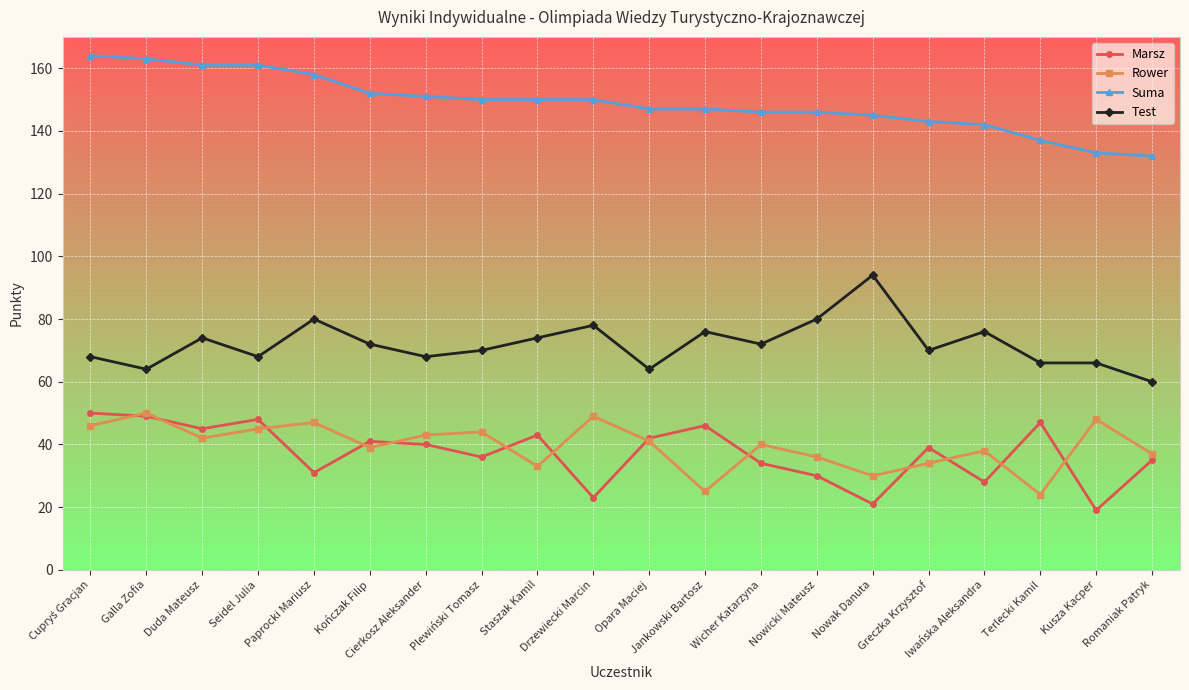

True or false: Test and Rower cross at least once.

False